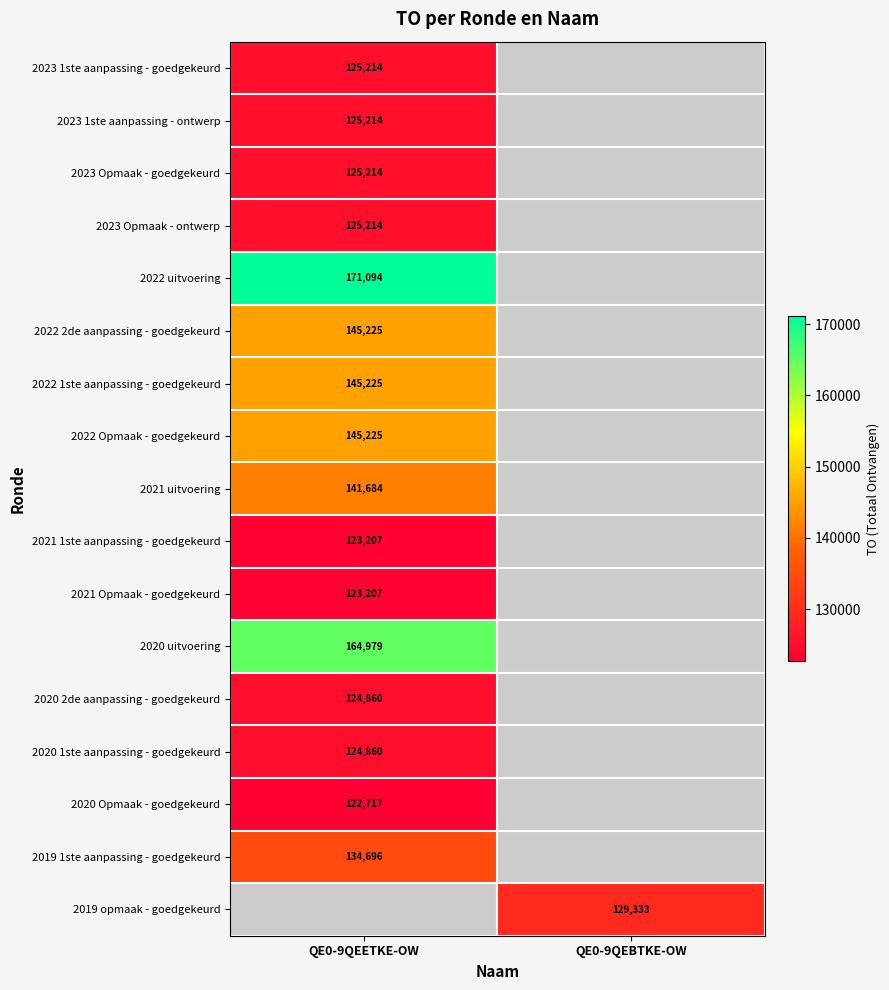

Is it true that 2022 uitvoering equals 171094 at QE0-9QEETKE-OW?

True